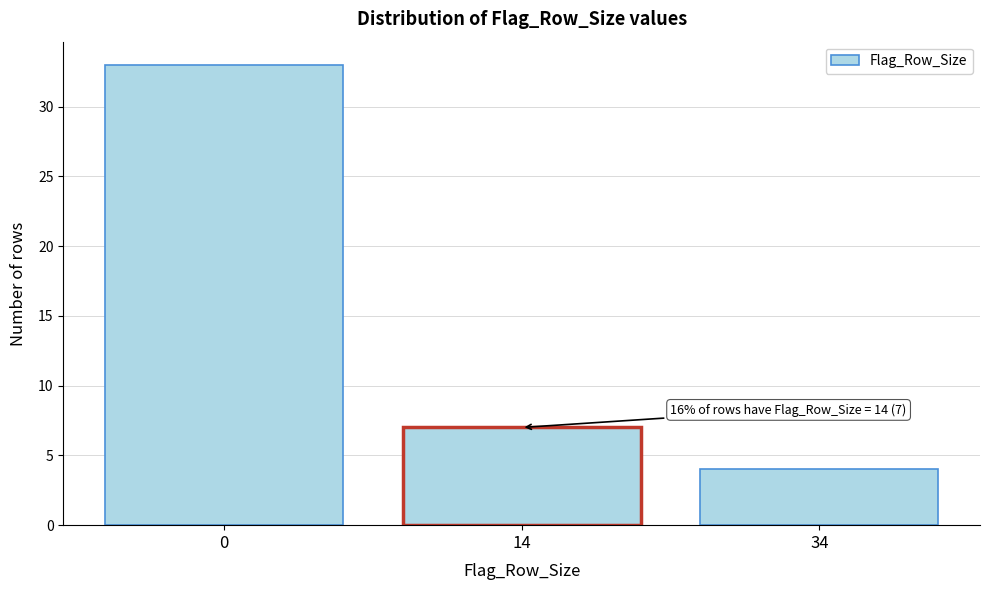

Reading left to right, extract all data points from this chart.

33	7	4